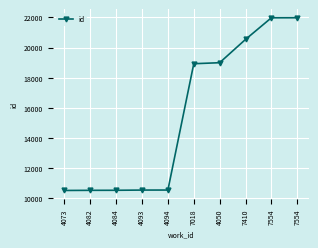

Reading right to left, list all the values displayed in this chart.

21982	21979	20543	18997	18930	10544	10542	10528	10525	10516